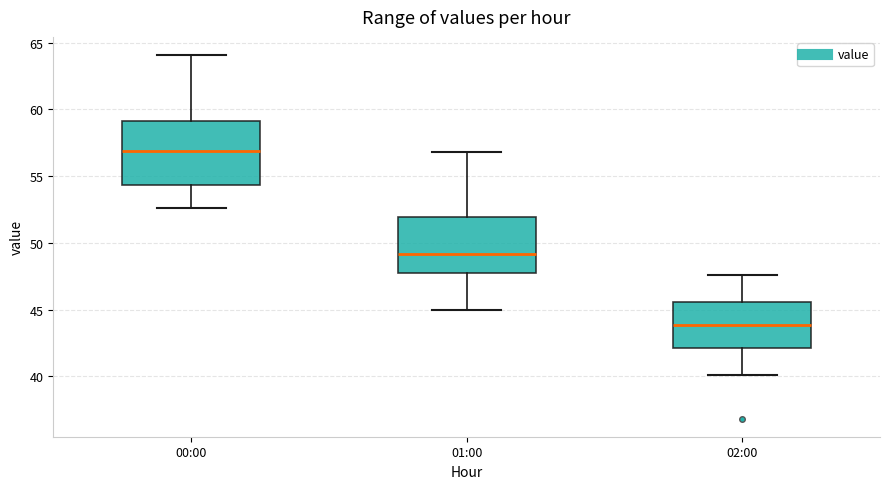

Reading left to right, transcribe this box plot: for each box, give where its median line is, the range the box spans, and where its two whiskers end, as read against the y-axis. The values are not printed on the chart, so give them approximately, as read against the axis.

00:00: median 57.0, box 54.5 to 59.0, whiskers 52.5 to 64.0
01:00: median 49.0, box 47.5 to 52.0, whiskers 45.0 to 57.0
02:00: median 44.0, box 42.0 to 45.5, whiskers 40.0 to 47.5